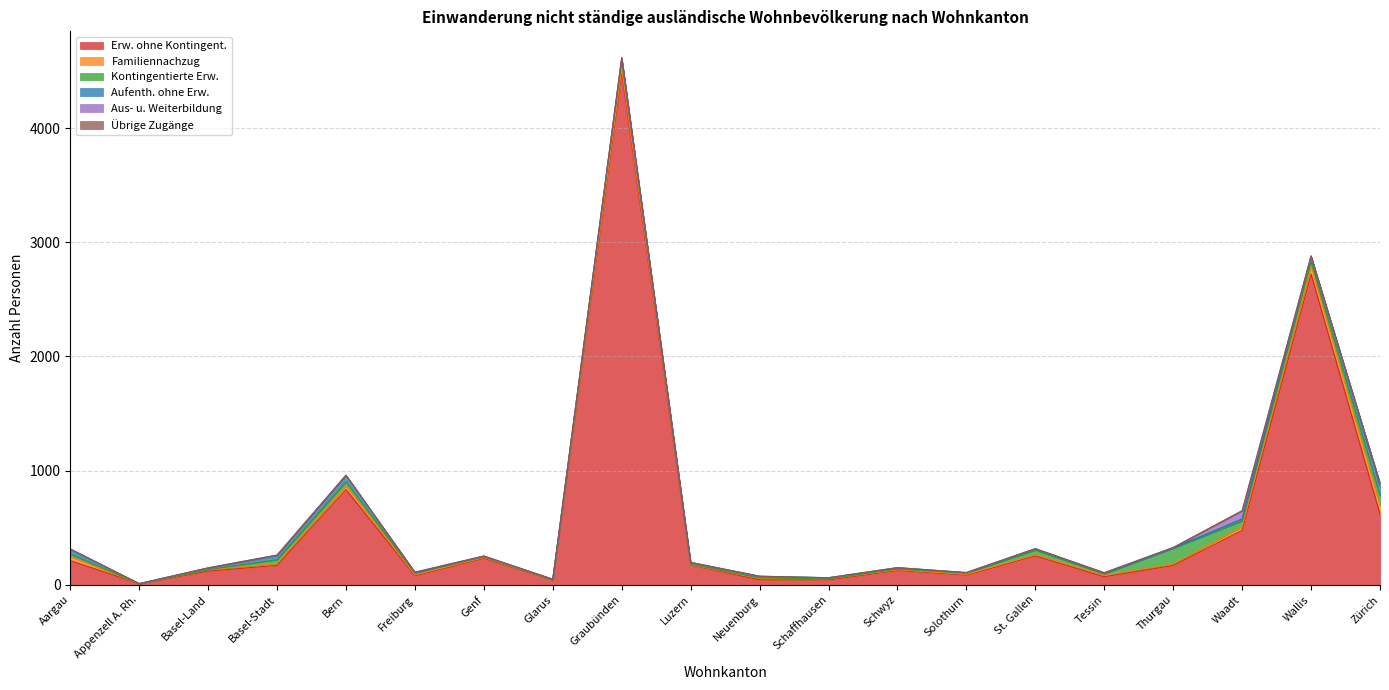

Reading left to right, list all the values displayed in this chart.

Erw. ohne Kontingent.: Aargau=213	Appenzell A. Rh.=10	Basel-Land=120	Basel-Stadt=171	Bern=835	Freiburg=80	Genf=232	Glarus=43	Graubünden=4486	Luzern=174	Neuenburg=44	Schaffhausen=44	Schwyz=126	Solothurn=85	St. Gallen=254	Tessin=71	Thurgau=170	Waadt=478	Wallis=2721	Zürich=620
Familiennachzug: Aargau=36	Appenzell A. Rh.=0	Basel-Land=11	Basel-Stadt=18	Bern=35	Freiburg=8	Genf=7	Glarus=1	Graubünden=39	Luzern=3	Neuenburg=12	Schaffhausen=8	Schwyz=6	Solothurn=7	St. Gallen=10	Tessin=13	Thurgau=14	Waadt=32	Wallis=71	Zürich=79
Kontingentierte Erw.: Aargau=21	Appenzell A. Rh.=0	Basel-Land=2	Basel-Stadt=32	Bern=34	Freiburg=14	Genf=7	Glarus=0	Graubünden=68	Luzern=5	Neuenburg=5	Schaffhausen=1	Schwyz=7	Solothurn=11	St. Gallen=41	Tessin=12	Thurgau=136	Waadt=50	Wallis=41	Zürich=84
Aufenth. ohne Erw.: Aargau=40	Appenzell A. Rh.=1	Basel-Land=14	Basel-Stadt=37	Bern=54	Freiburg=4	Genf=4	Glarus=5	Graubünden=21	Luzern=13	Neuenburg=14	Schaffhausen=9	Schwyz=11	Solothurn=3	St. Gallen=11	Tessin=5	Thurgau=3	Waadt=18	Wallis=45	Zürich=84
Aus- u. Weiterbildung: Aargau=4	Appenzell A. Rh.=0	Basel-Land=2	Basel-Stadt=3	Bern=2	Freiburg=5	Genf=3	Glarus=0	Graubünden=1	Luzern=2	Neuenburg=0	Schaffhausen=0	Schwyz=1	Solothurn=2	St. Gallen=1	Tessin=5	Thurgau=4	Waadt=71	Wallis=0	Zürich=24
Übrige Zugänge: Aargau=1	Appenzell A. Rh.=0	Basel-Land=0	Basel-Stadt=0	Bern=1	Freiburg=0	Genf=0	Glarus=0	Graubünden=1	Luzern=0	Neuenburg=1	Schaffhausen=1	Schwyz=0	Solothurn=0	St. Gallen=0	Tessin=1	Thurgau=0	Waadt=0	Wallis=3	Zürich=1